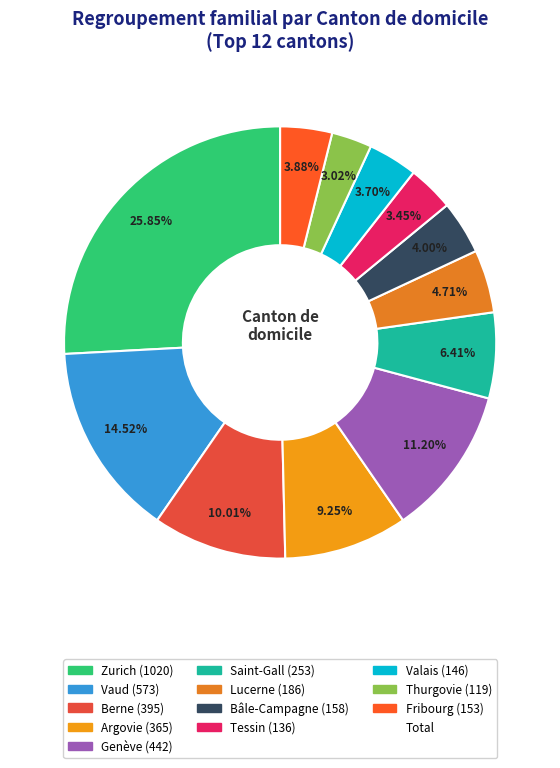

Which category has the smallest portion of the pie?

Thurgovie